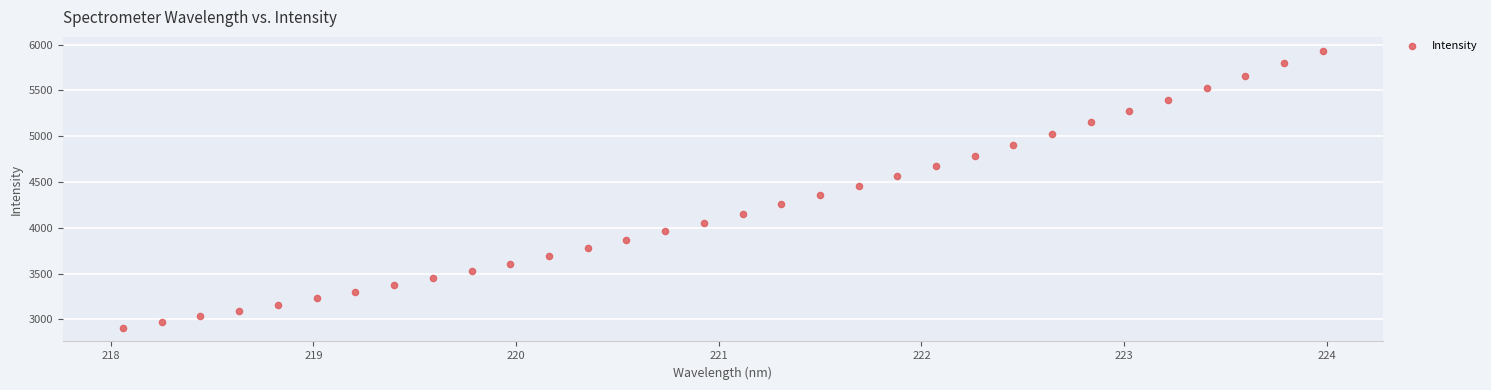

What is the range of Y values (max minus min)?

3020.8